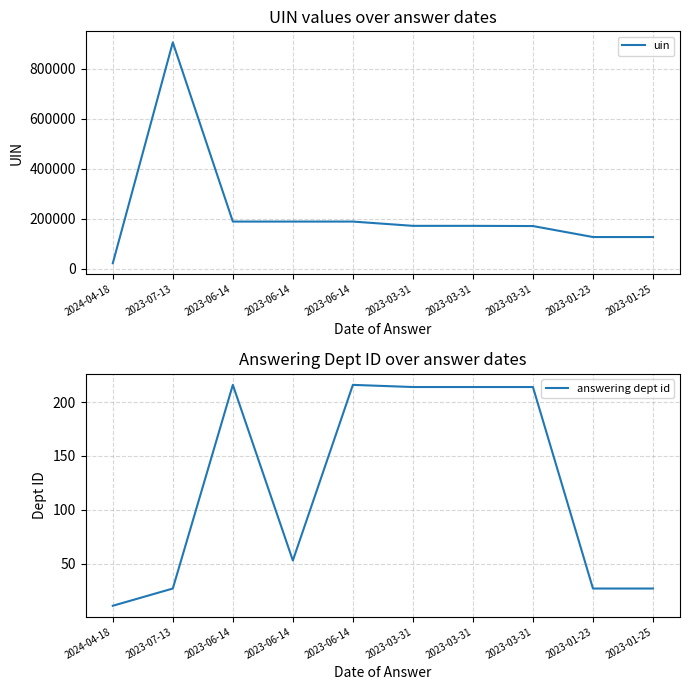

Between 2023-06-14 and 2023-03-31, which series saw the biggest shift?

uin